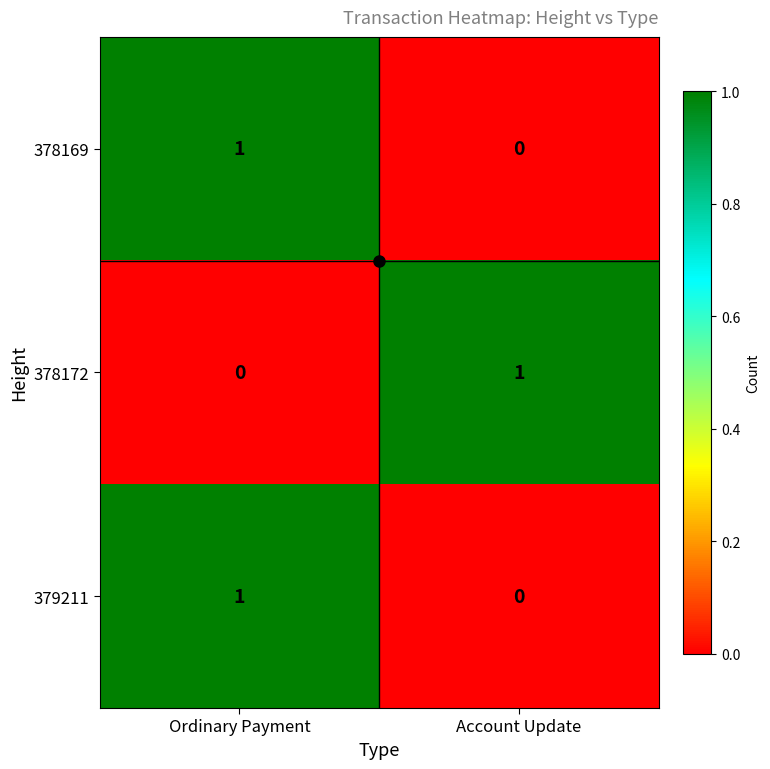

True or false: 379211 has a value of 0 at Account Update.

True